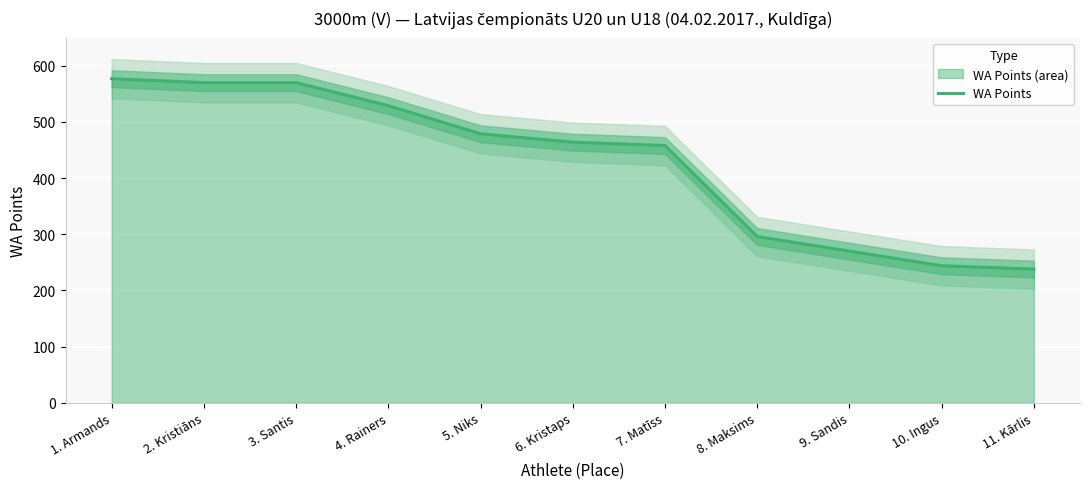

List the labels in order of value, largest first.

1. Armands, 2. Kristiāns, 3. Santis, 4. Rainers, 5. Niks, 6. Kristaps, 7. Matīss, 8. Maksims, 9. Sandis, 10. Ingus, 11. Kārlis